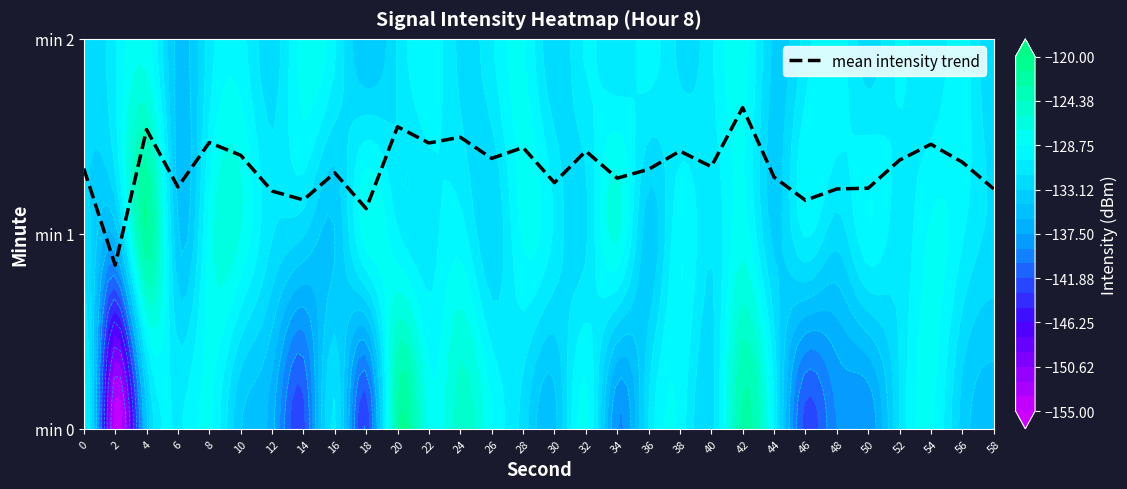

Reading left to right, list all the values displayed in this chart.

1.3	0.8	1.5	1.2	1.5	1.4	1.2	1.2	1.3	1.1	1.5	1.5	1.5	1.4	1.4	1.3	1.4	1.3	1.3	1.4	1.3	1.6	1.3	1.2	1.2	1.2	1.4	1.5	1.4	1.2